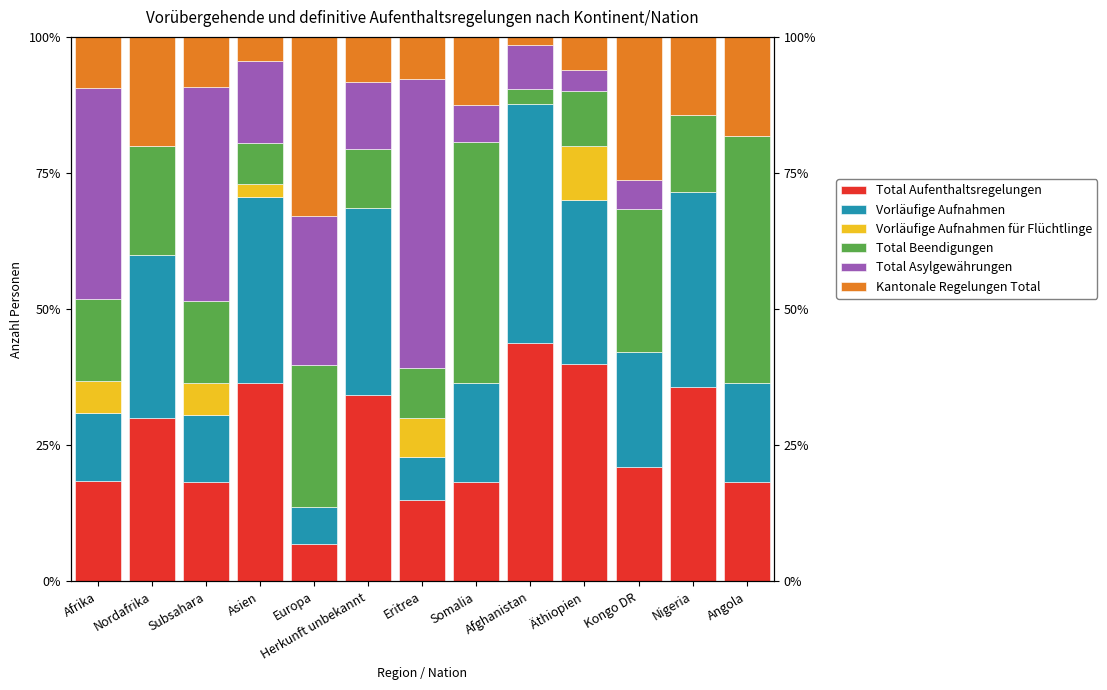

Is it true that Total Asylgewährungen equals 27.3 at Europa?

True